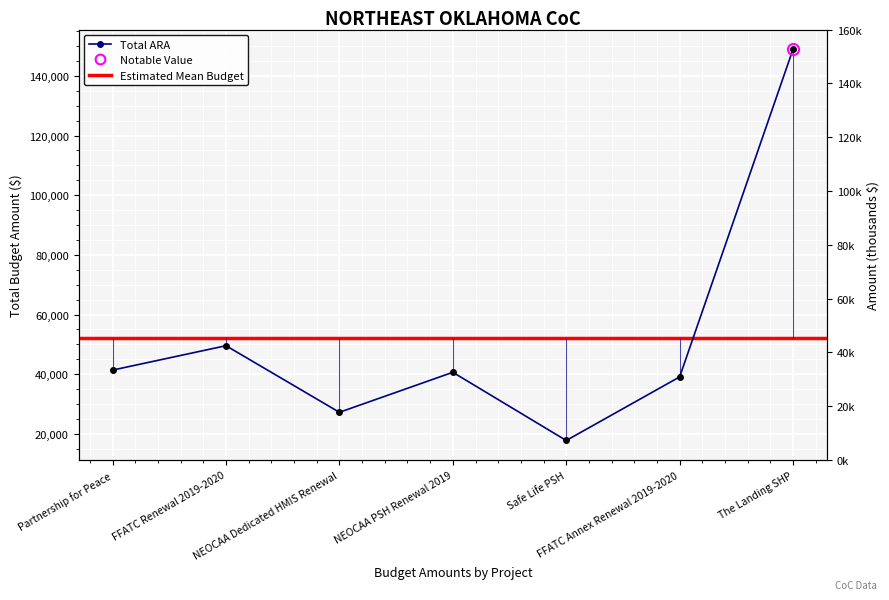

What is the label of the 1st point from the left?

Partnership for Peace